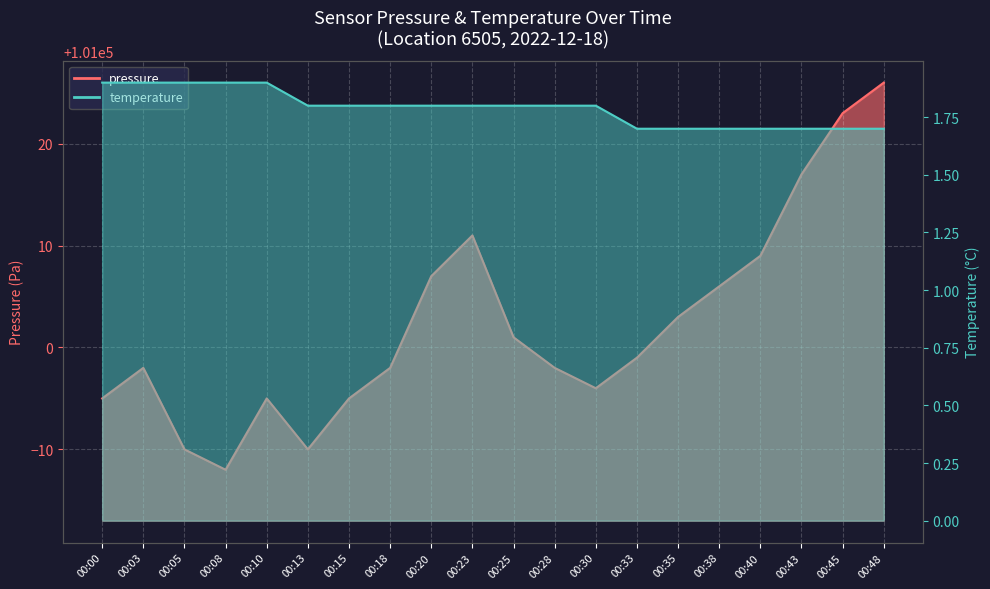

True or false: pressure has a value of 153933.6 at 00:38.

False